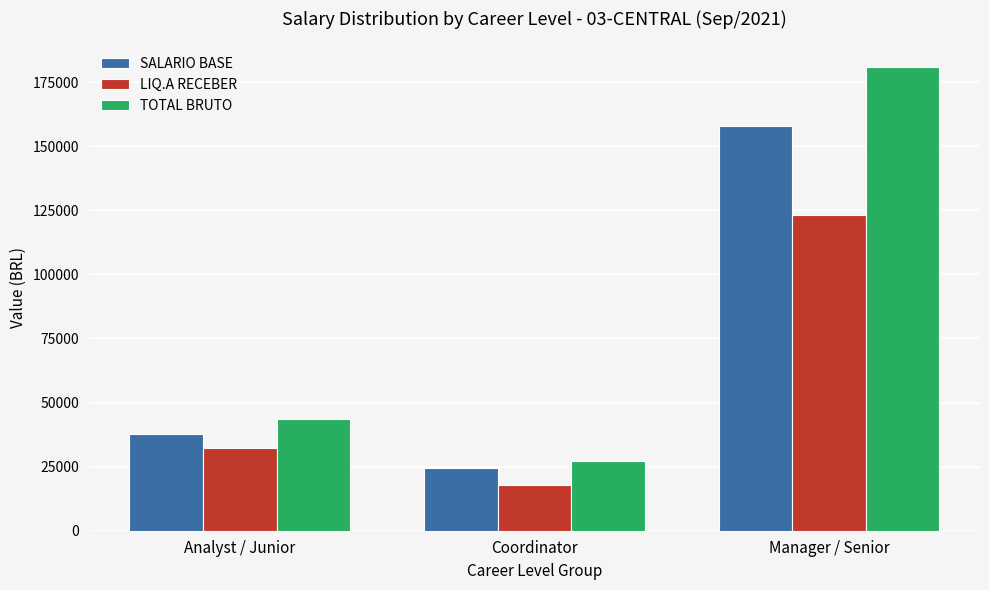

What is the sum of all LIQ.A RECEBER values?

173080.8